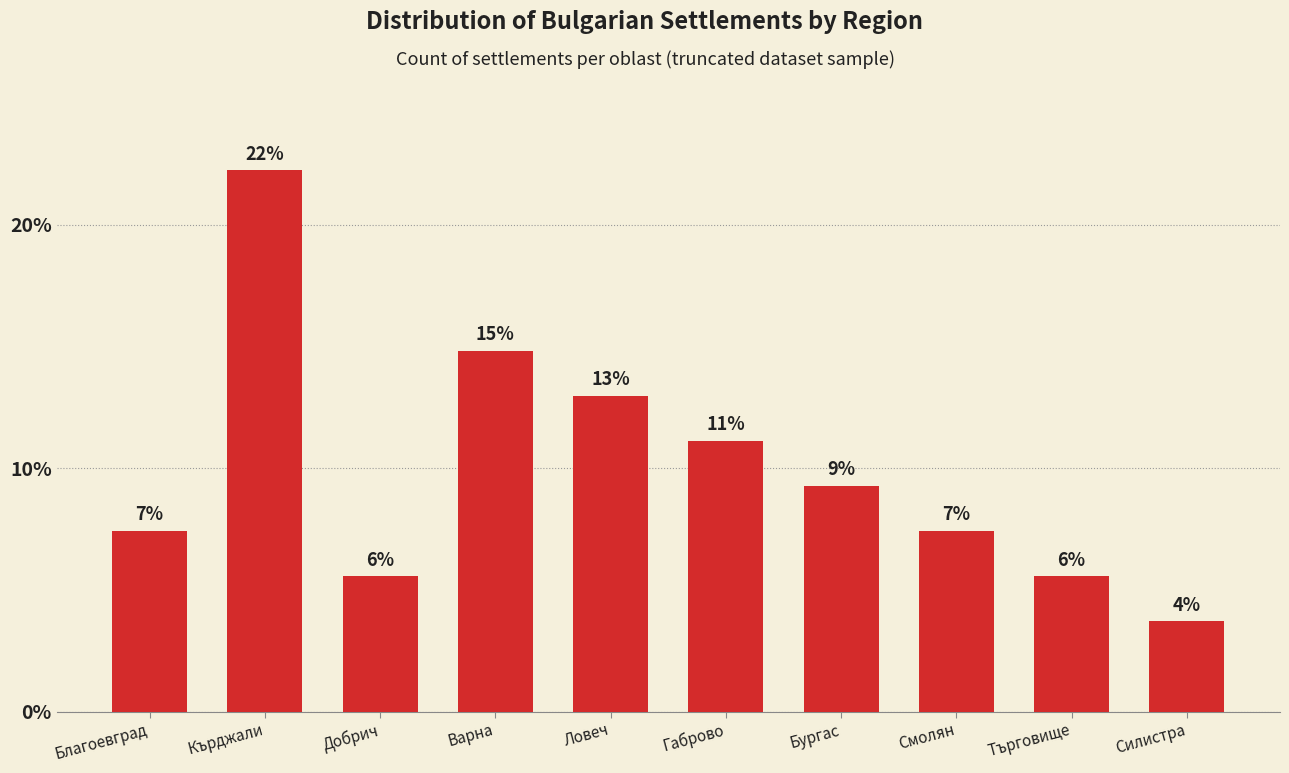

Which category has the lowest value across all series?

Силистра